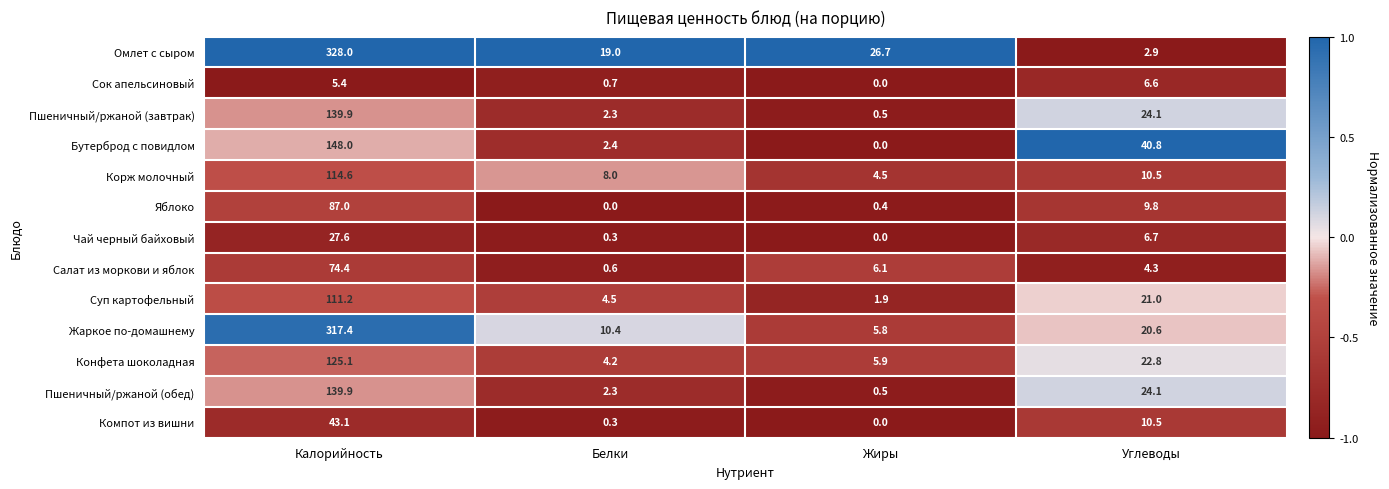

Rank the categories by Чай черный байховый value from highest to lowest.

Калорийность, Углеводы, Белки, Жиры